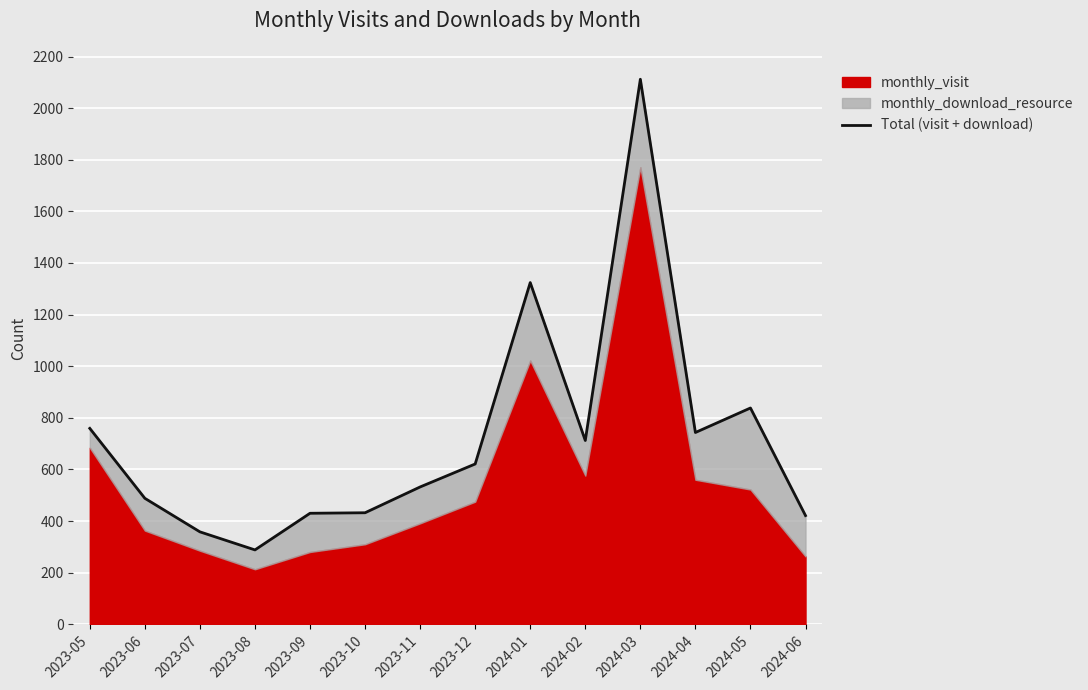

Reading right to left, extract all data points from this chart.

2024-06=421	2024-05=838	2024-04=743	2024-03=2112	2024-02=712	2024-01=1324	2023-12=621	2023-11=532	2023-10=432	2023-09=430	2023-08=288	2023-07=358	2023-06=488	2023-05=759